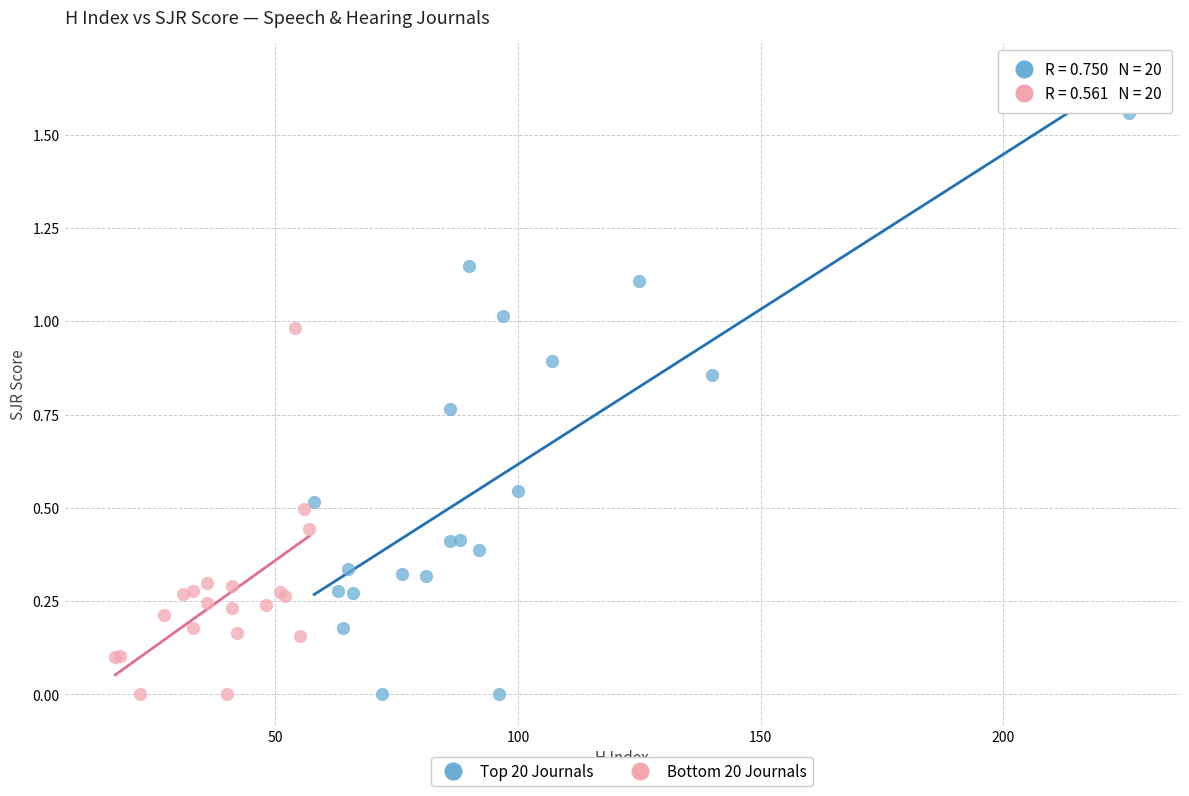

Which series has the largest Y range (max minus min)?

Top 20 Journals